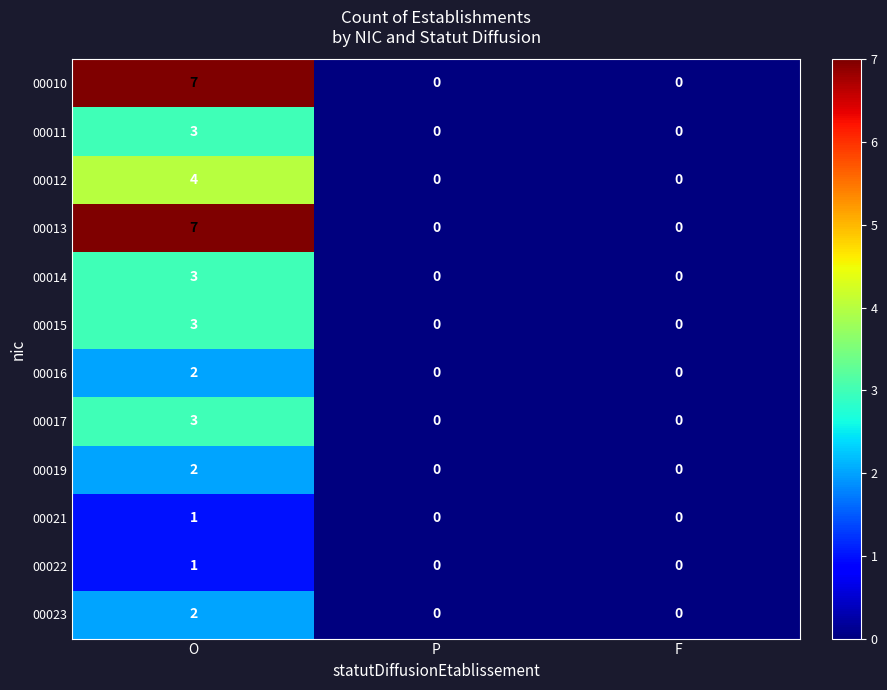

True or false: 00021 has a value of 1 at P.

False